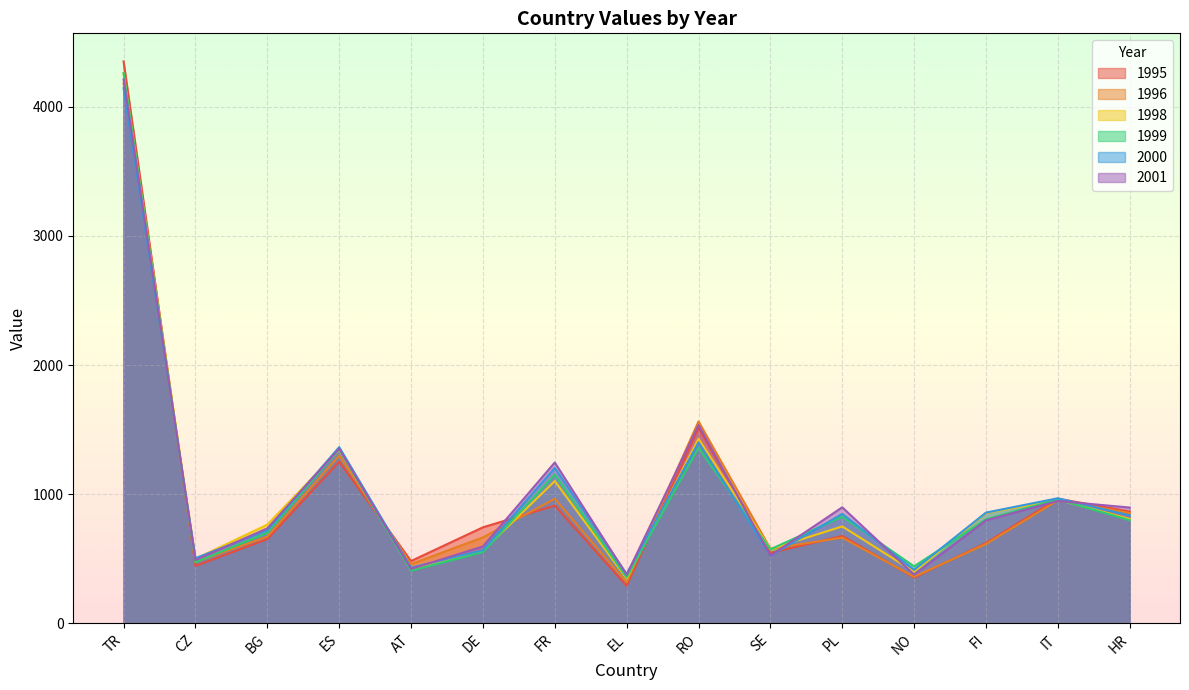

At which category does the chart reach its peak across all series?

TR